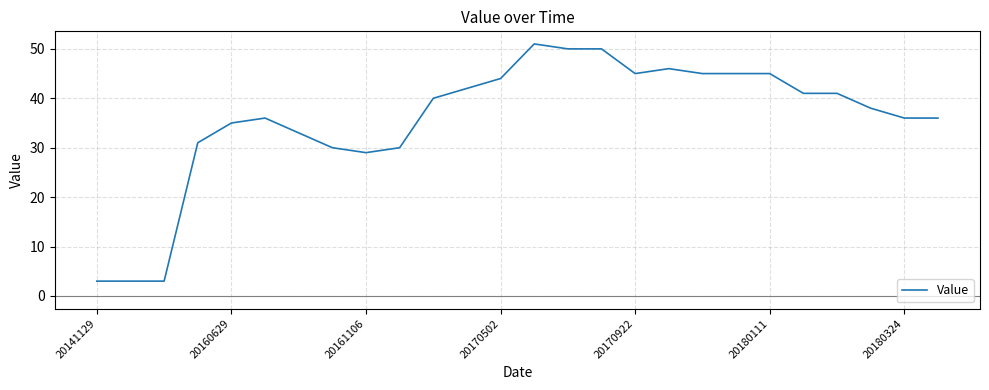

Reading left to right, transcribe all the data shown in this chart.

3	3	3	31	35	36	33	30	29	30	40	42	44	51	50	50	45	46	45	45	45	41	41	38	36	36